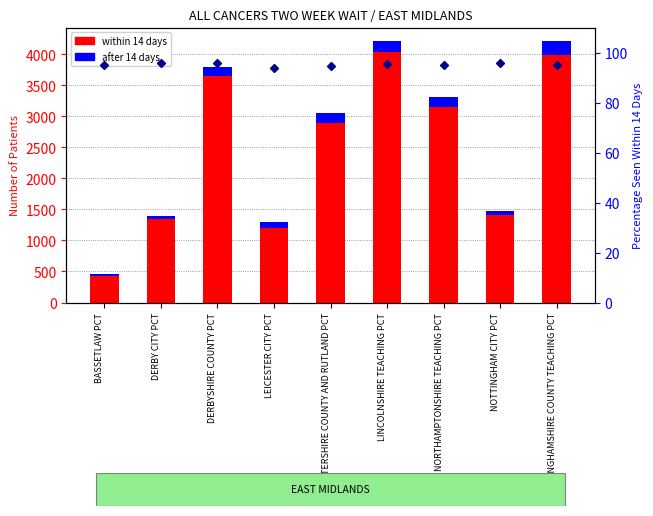

What is the value of the after 14 days bar at the 2nd from the left?

58